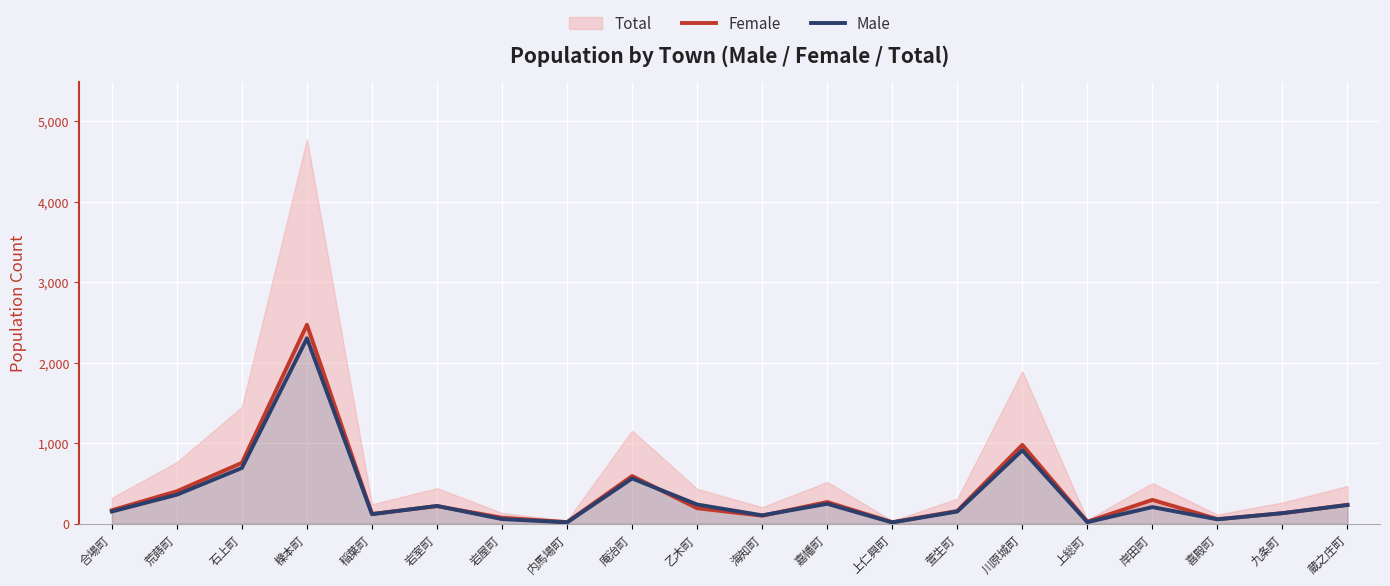

True or false: Male has a value of 153 at 合場町.

True